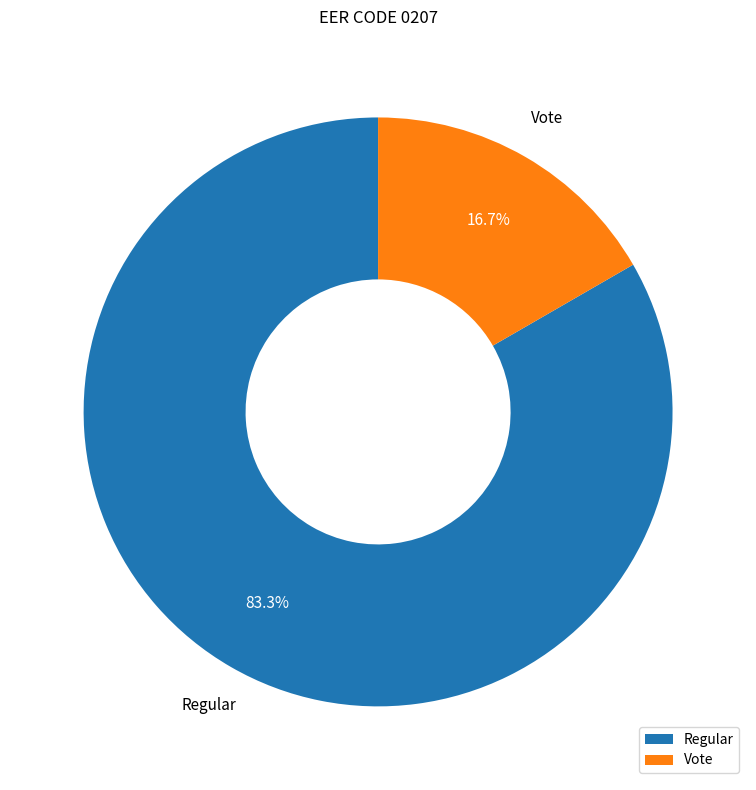

To the nearest percent, what portion does Vote represent?

17%